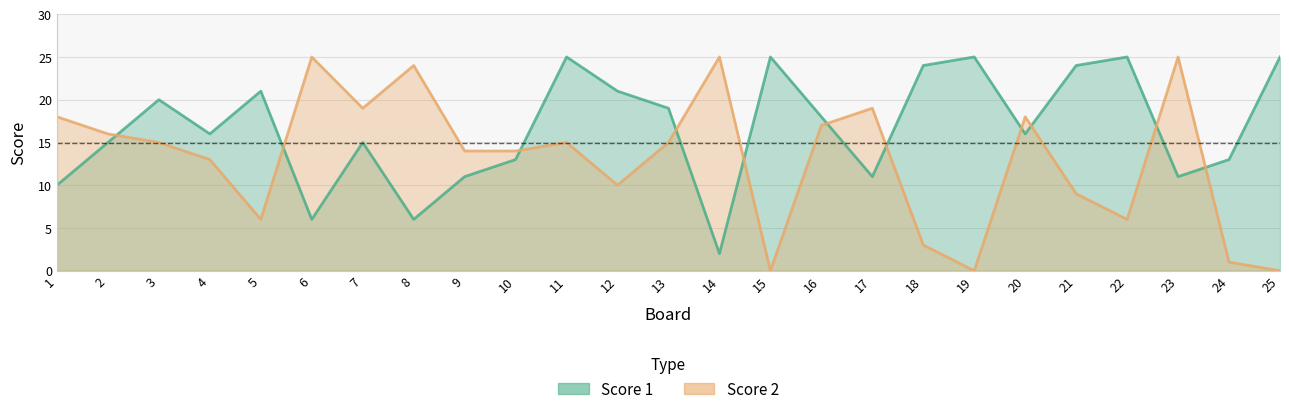

Which has a higher value, 11 or 8?

11